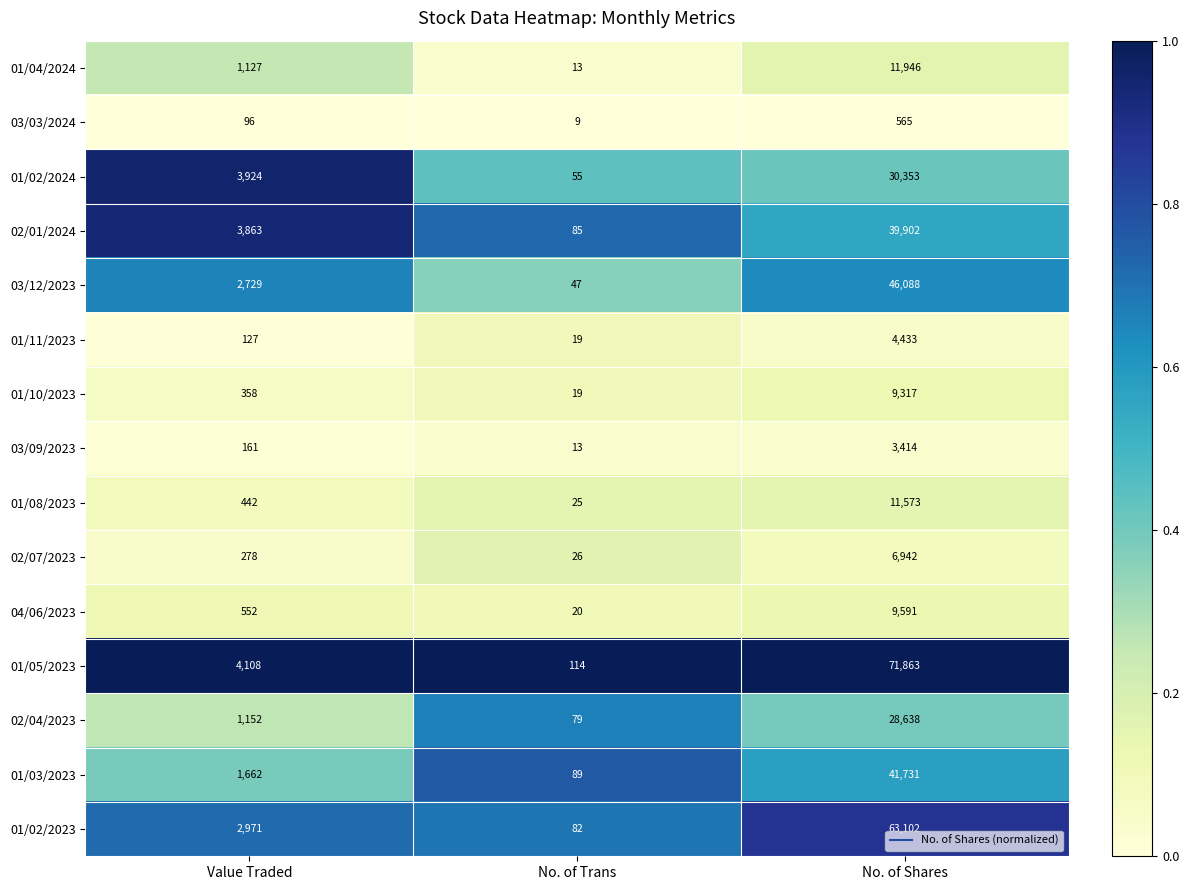

Which series has the largest total across all categories?

01/05/2023